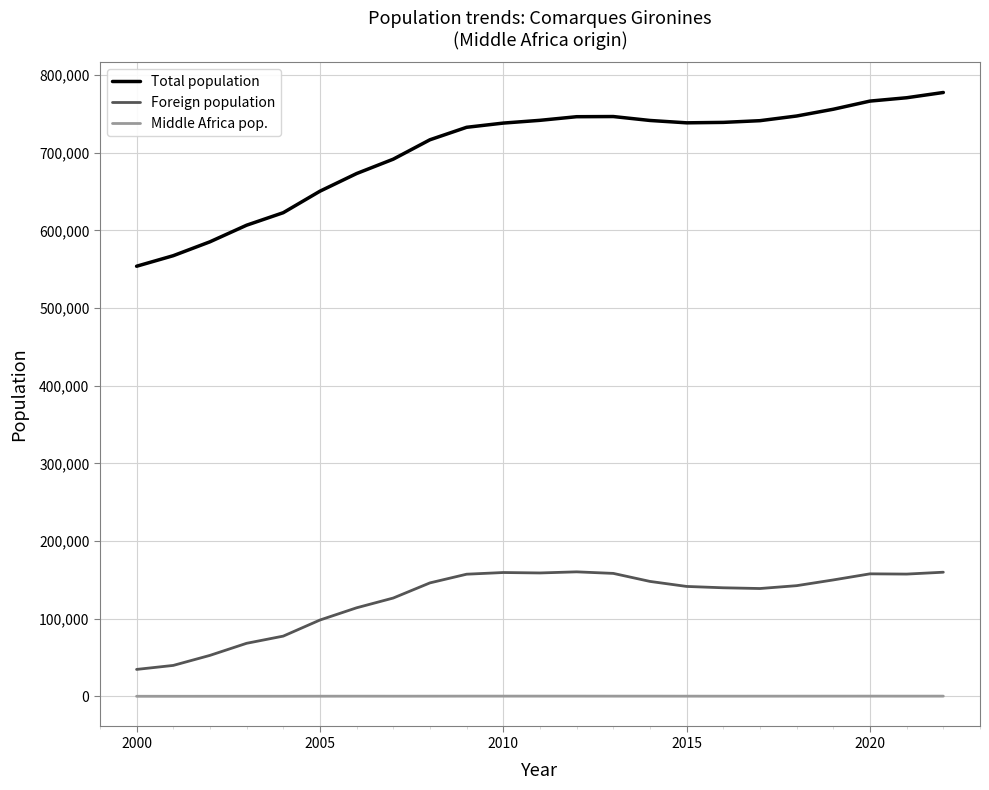

Which series has the largest range (max minus min)?

Total population